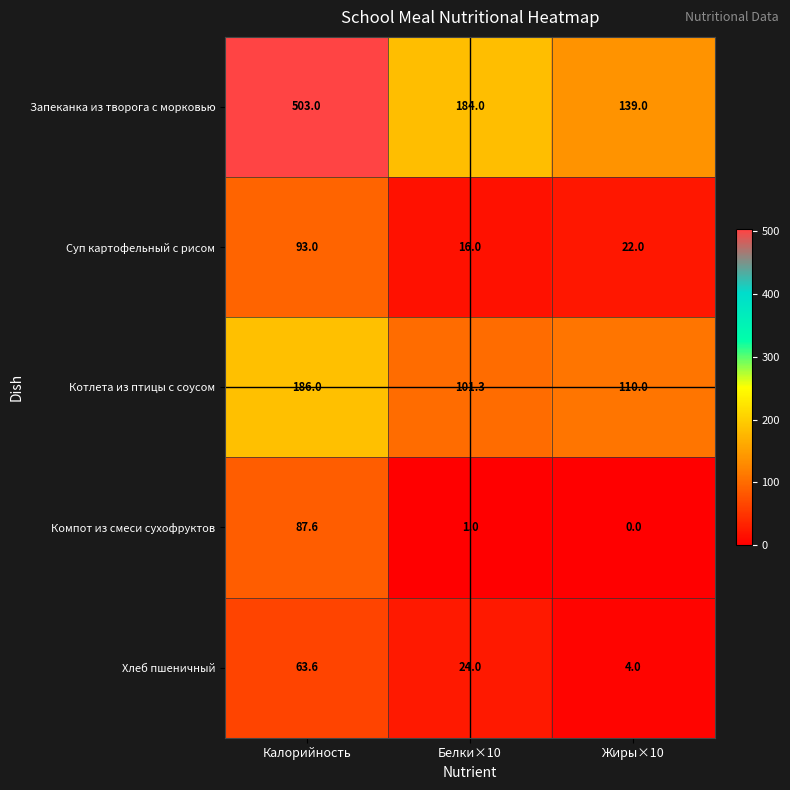

What is the total value across all series at Калорийность?

933.2